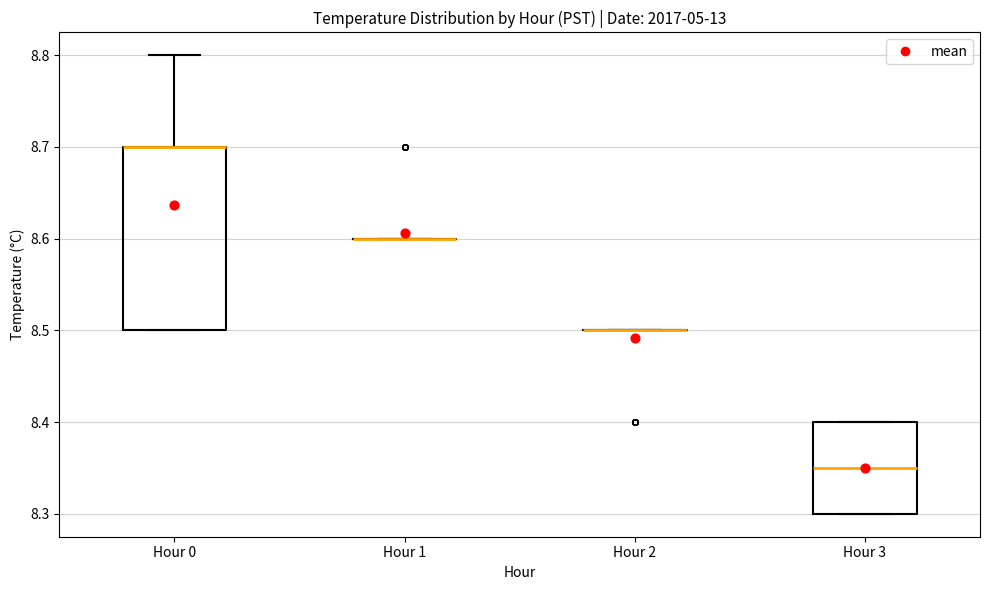

Which box is the tallest, from its lower edge to its upper edge?

Hour 0